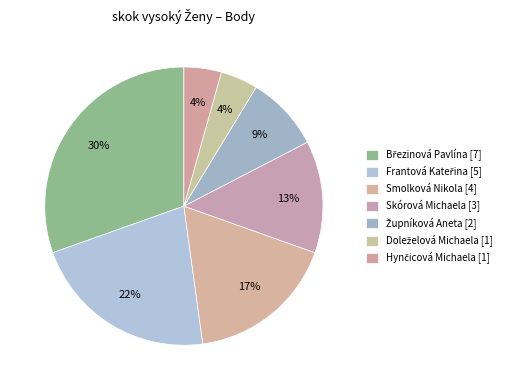

How many segments does this pie chart have?

7